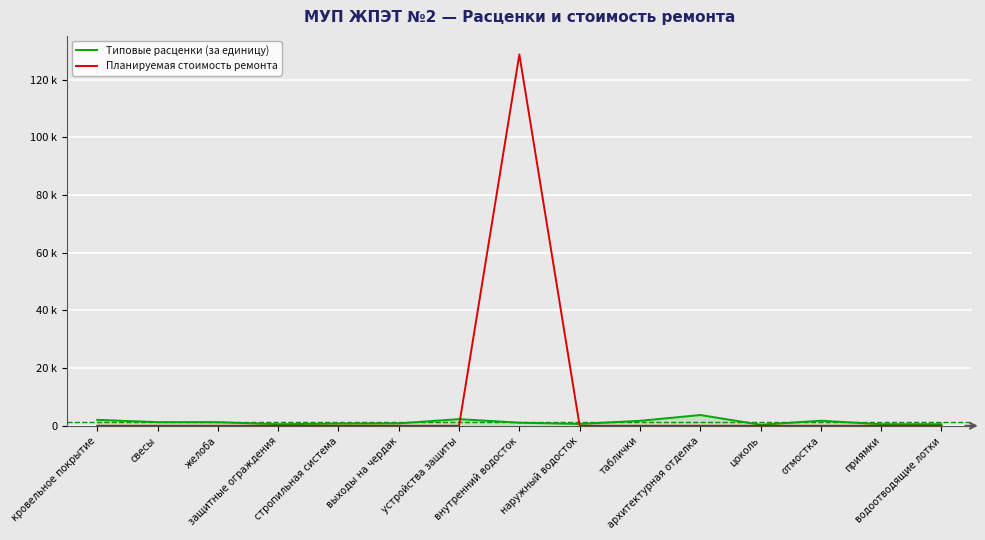

What are all the series names shown in the legend?

Типовые расценки (за единицу), Планируемая стоимость ремонта